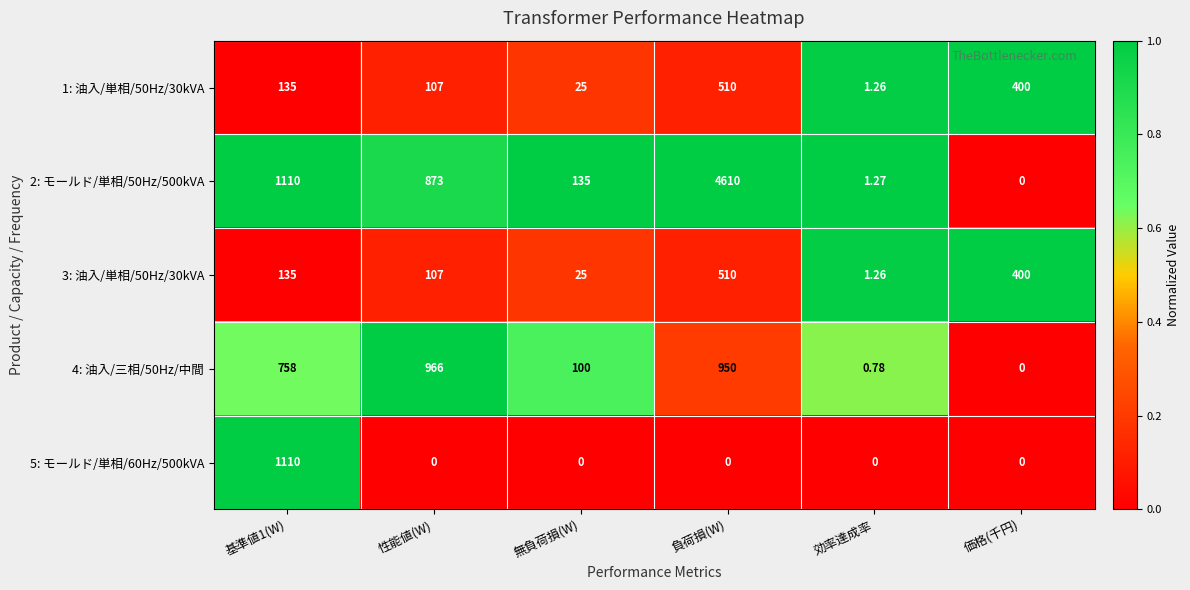

Is the value of 3: 油入/単相/50Hz/30kVA at 無負荷損(W) greater than the value of 4: 油入/三相/50Hz/中間 at 価格(千円)?

Yes